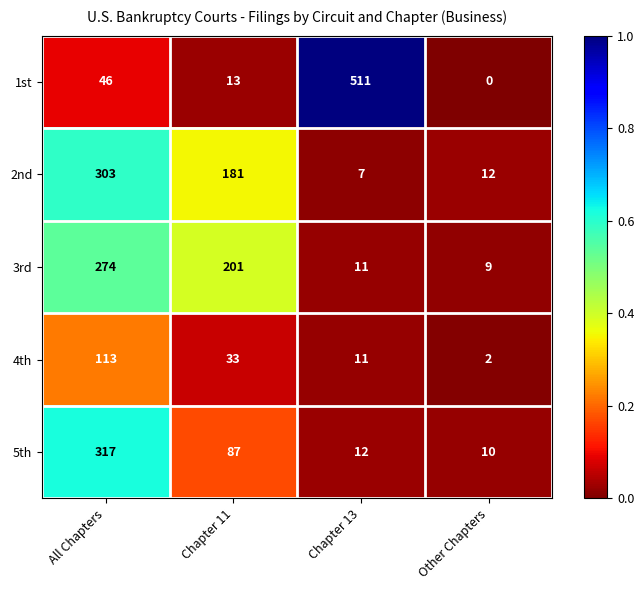

What is the average value of the 3rd series?

124